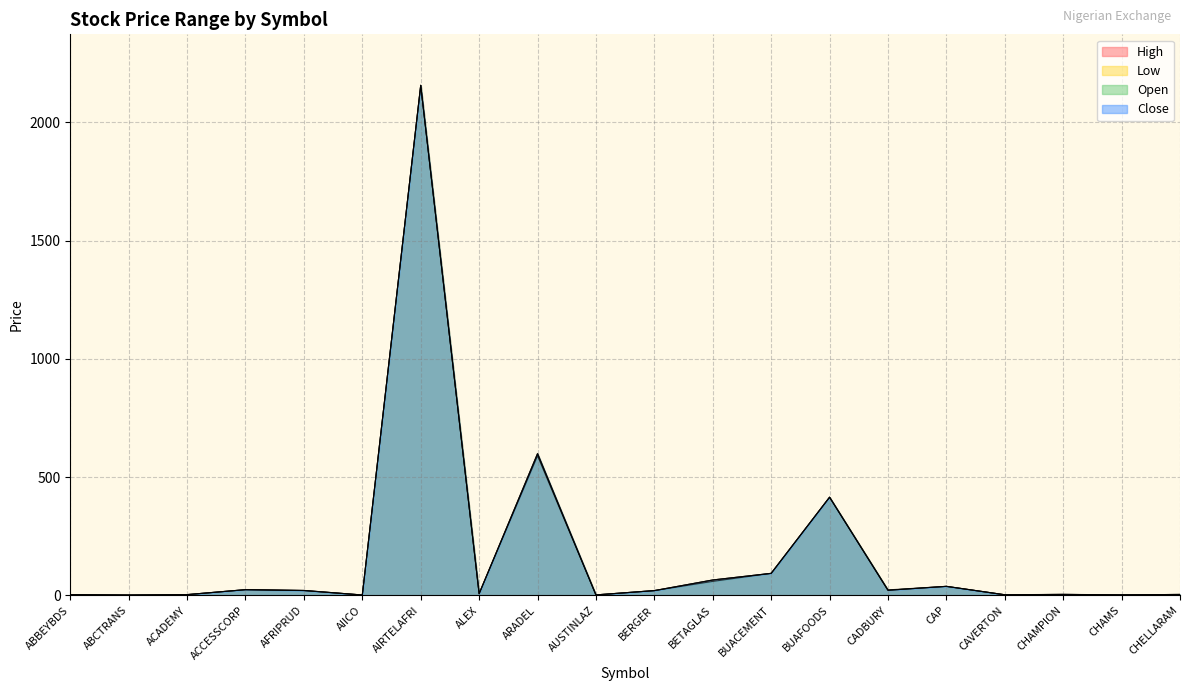

Is it true that Close equals 3.0 at ACADEMY?

True